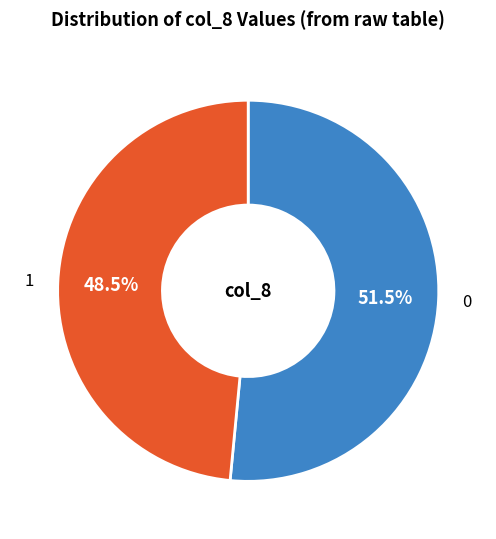

Is there a majority slice in this chart?

Yes